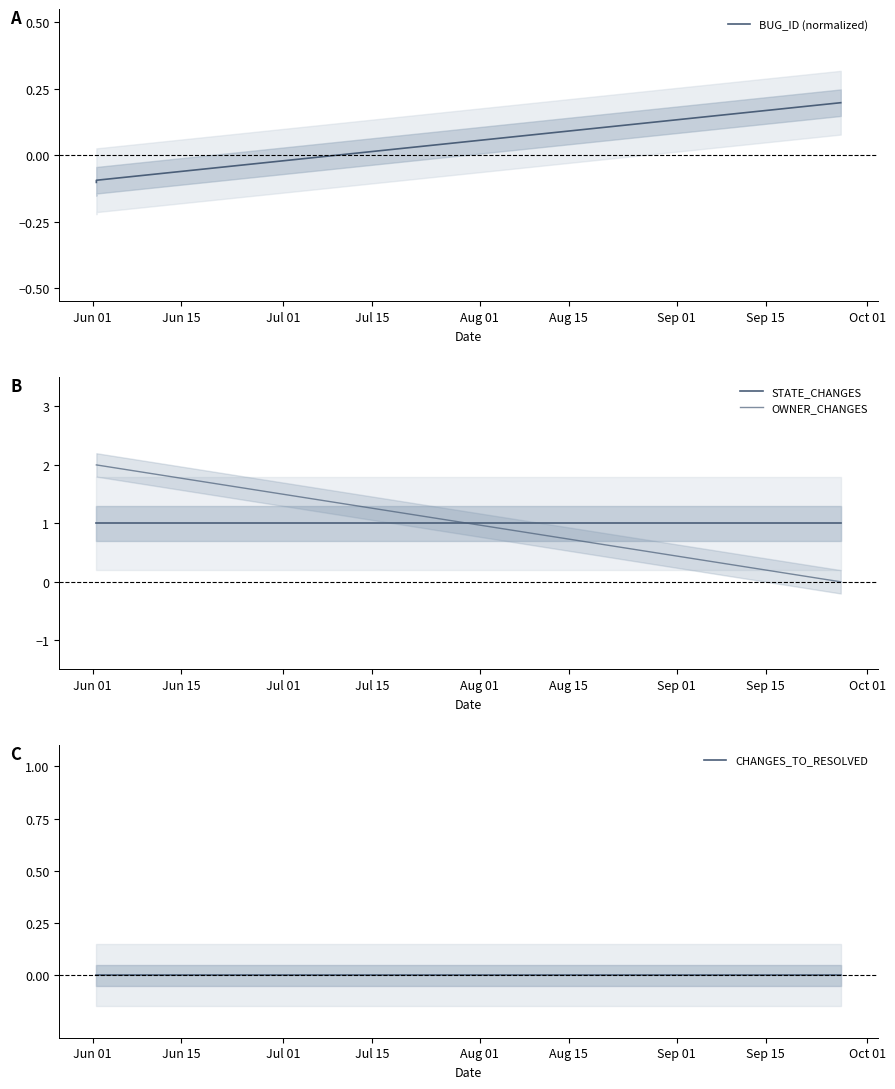

At which category does the chart reach its peak across all series?

Jun 01